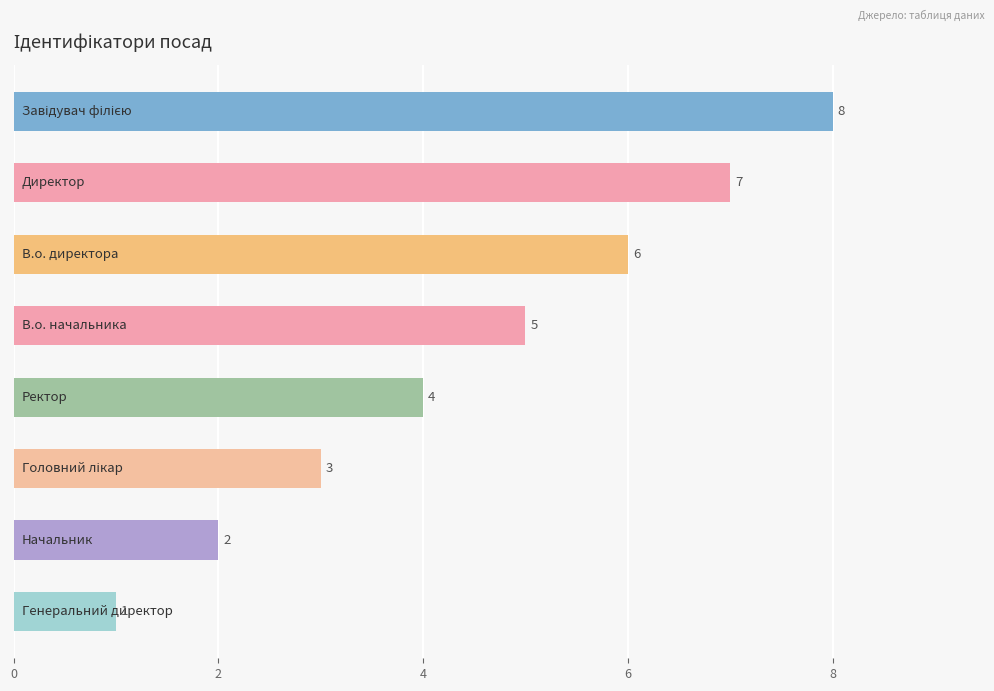

What is the value of the 7th bar from the top?

2